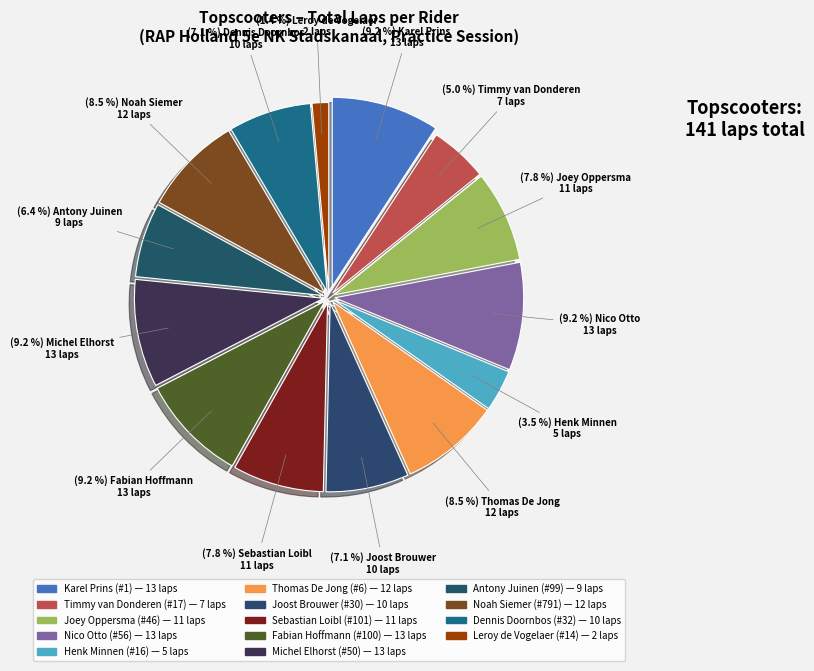

Combined, do Antony Juinen (#99) and Michel Elhorst (#50) account for over 50%?

No